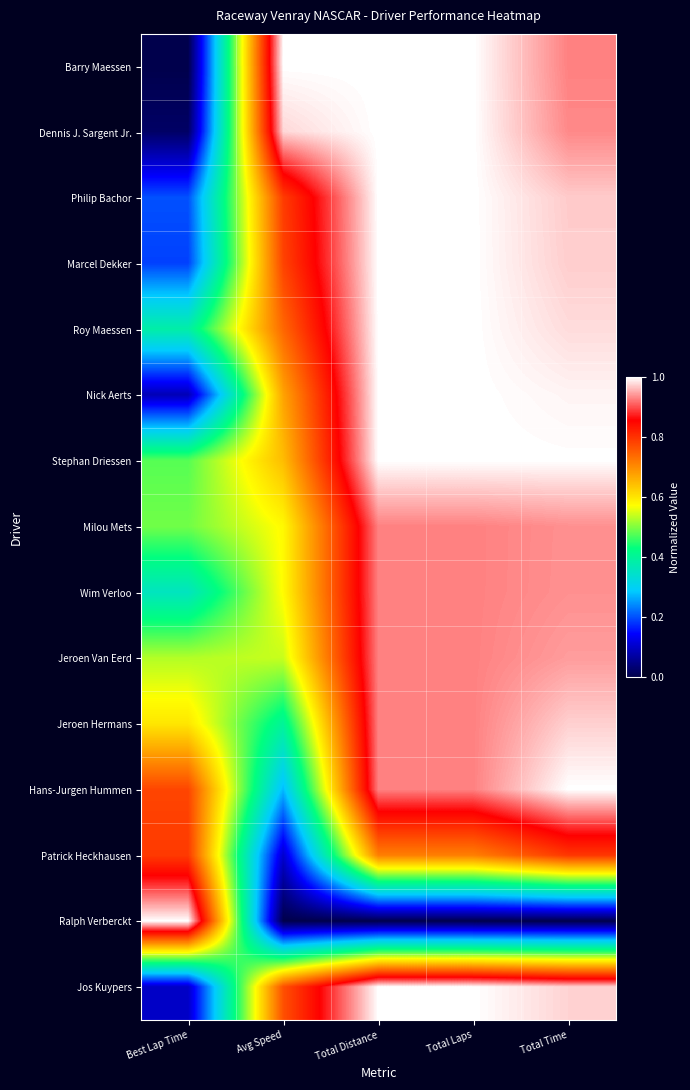

At how many categories does at least one series exceed 0?

5